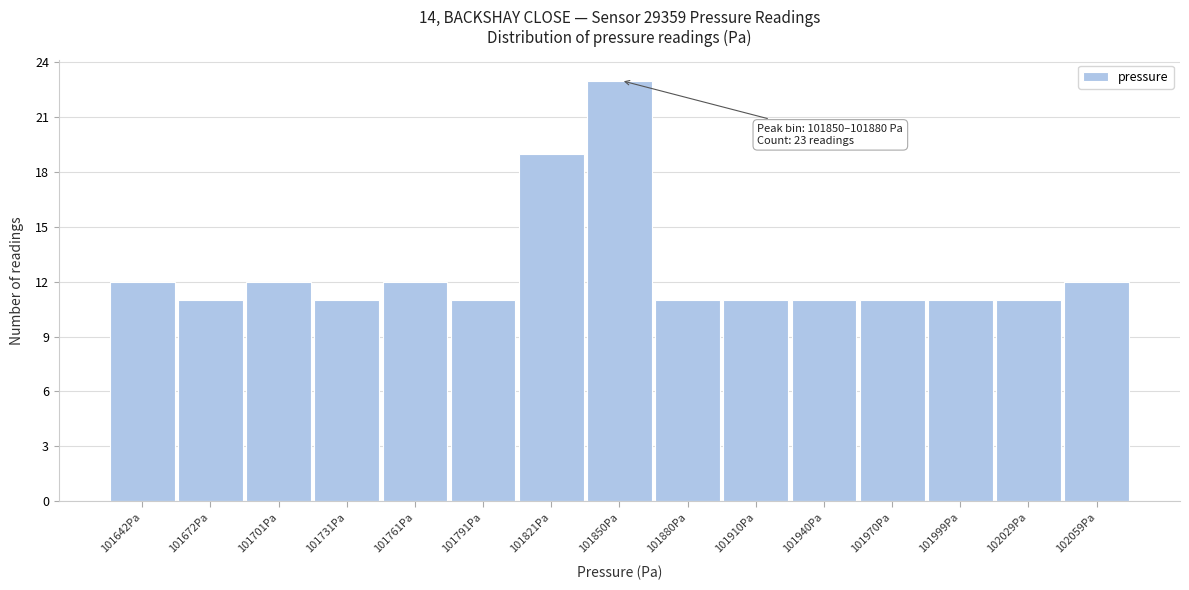

Reading left to right, extract all data points from this chart.

12	11	12	11	12	11	19	23	11	11	11	11	11	11	12